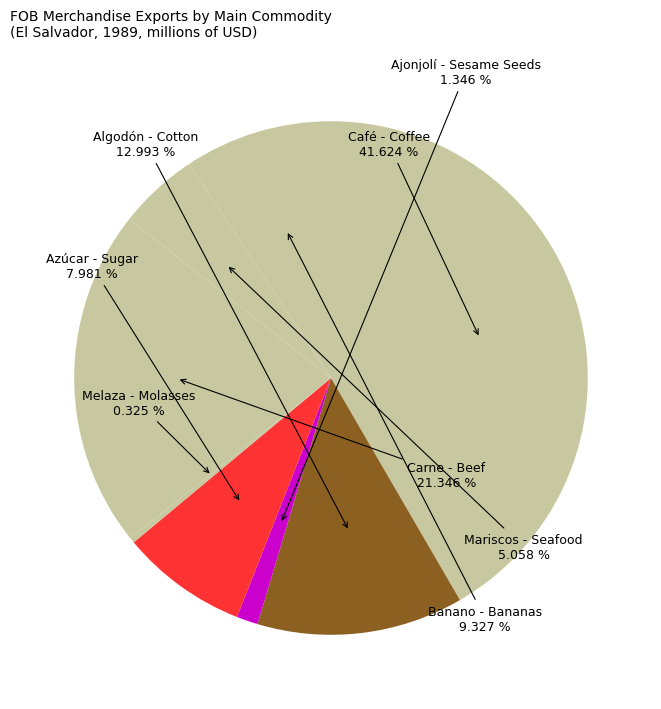

Is there a majority slice in this chart?

No